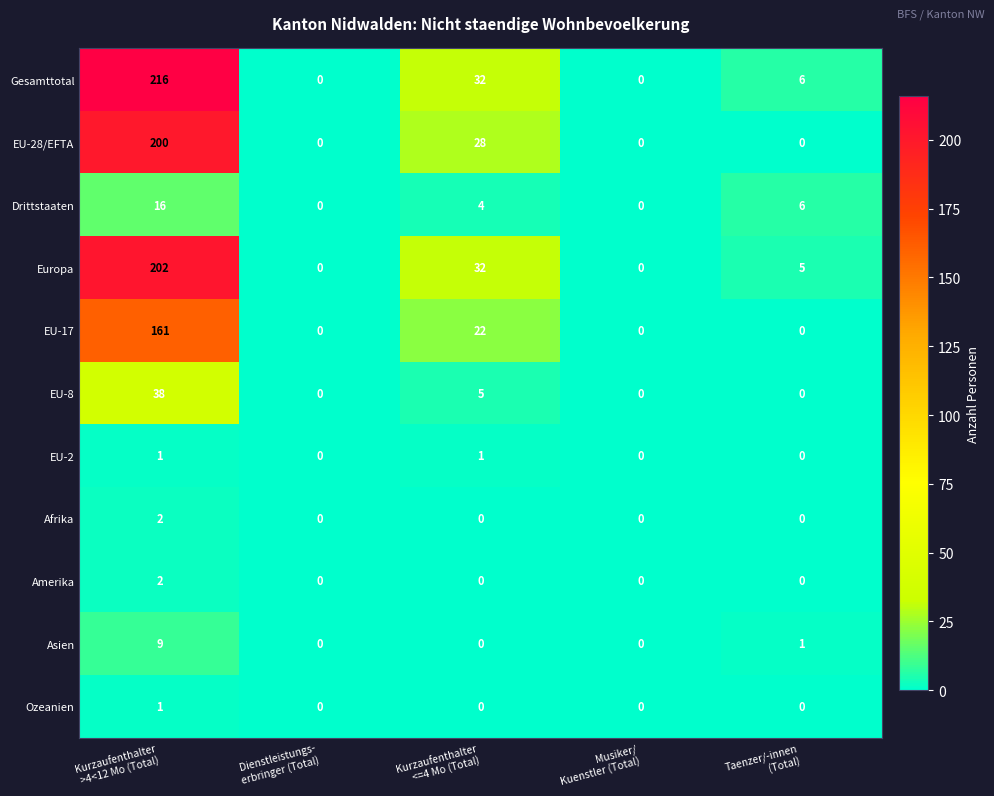

What is the greatest value displayed?

216